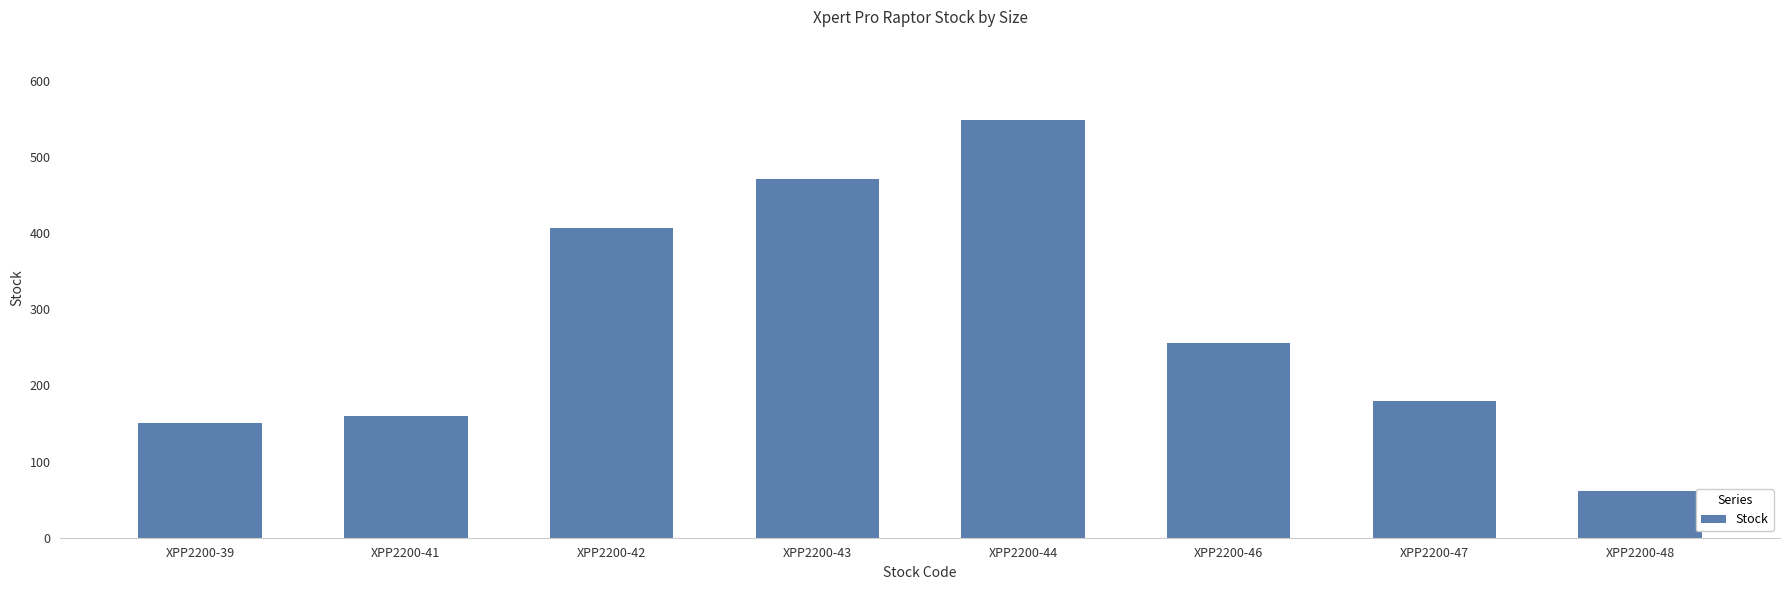

Reading left to right, what are all the values shown in this chart?

XPP2200-39=150	XPP2200-41=160	XPP2200-42=407	XPP2200-43=471	XPP2200-44=548	XPP2200-46=256	XPP2200-47=180	XPP2200-48=61